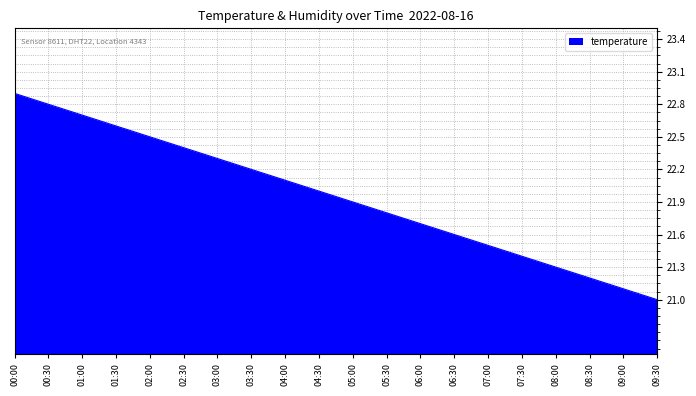

How many categories are shown in the chart?

20